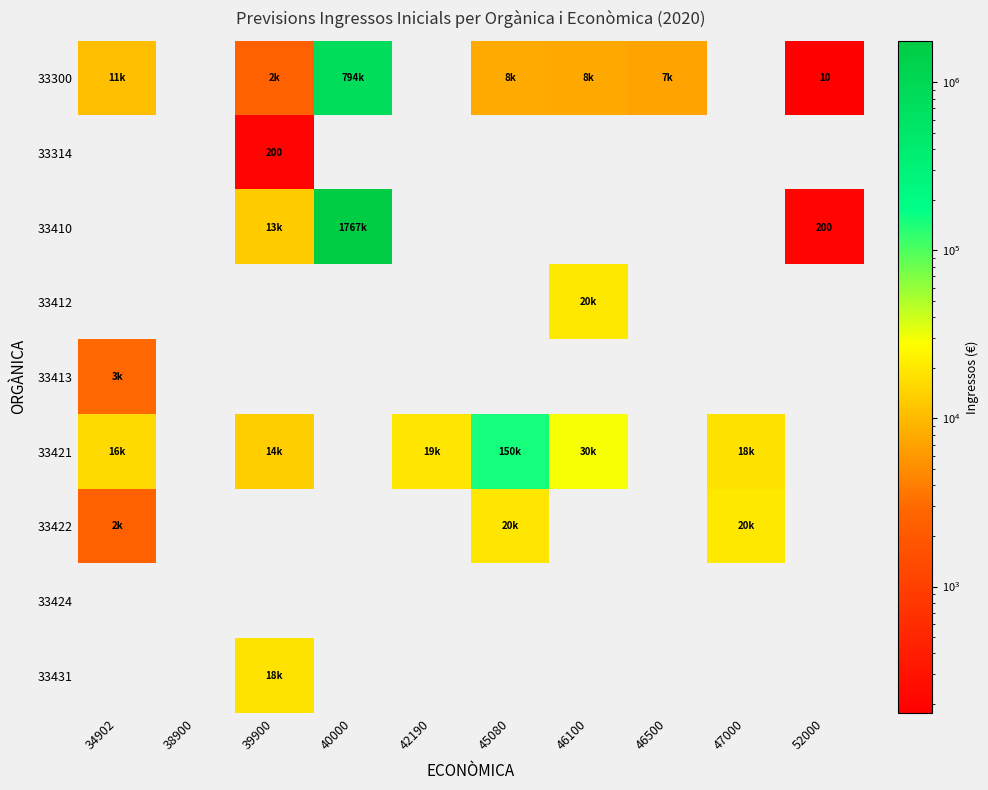

The 33421 series shows 19000.0 at 42190. True or false?

True